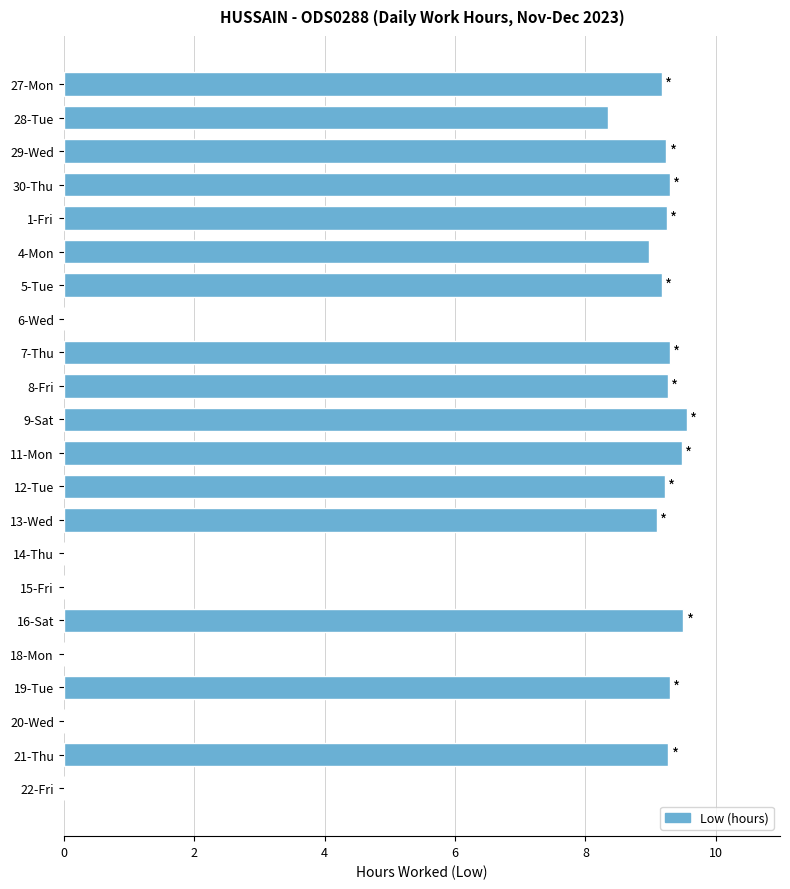

Count the number of data series in this chart.

1